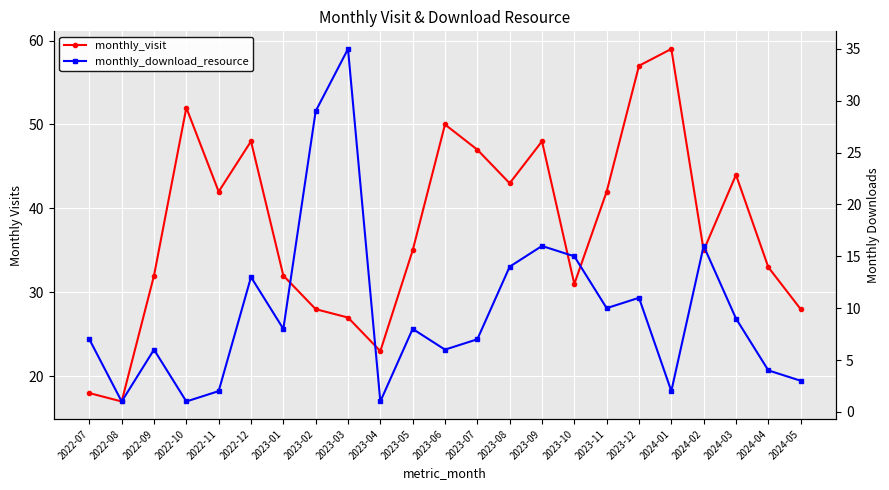

What are all the series names shown in the legend?

monthly_visit, monthly_download_resource